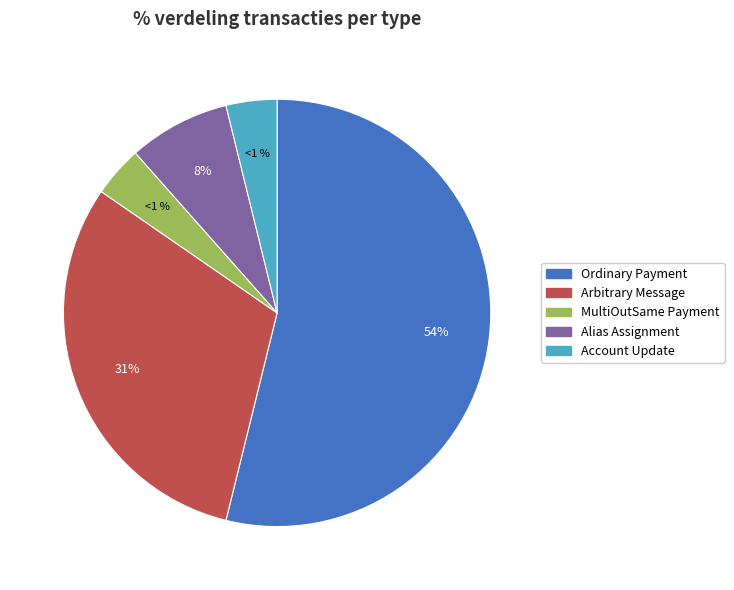

What is the ratio of the value at Account Update to the value at MultiOutSame Payment?

1.0